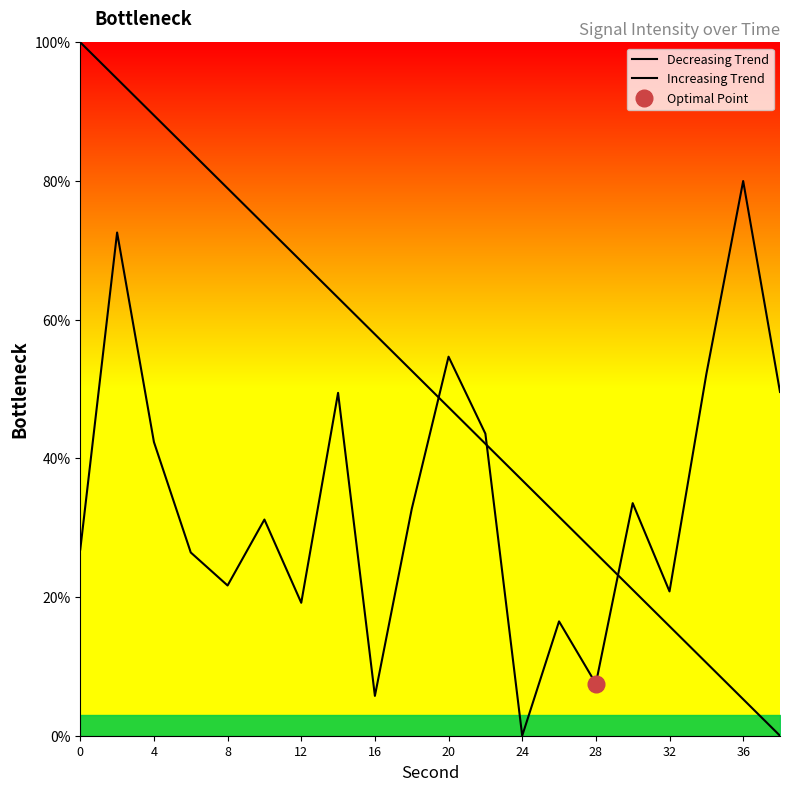

How many data points in Decreasing Trend are less than 52?

10